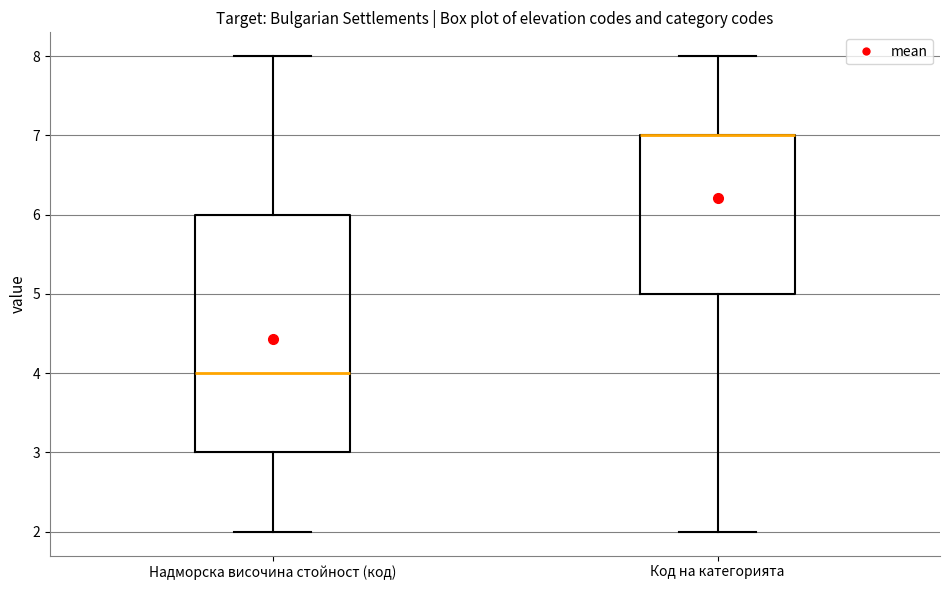

Comparing the boxes themselves (not the whiskers), which one is the tallest?

Надморска височина стойност (код)